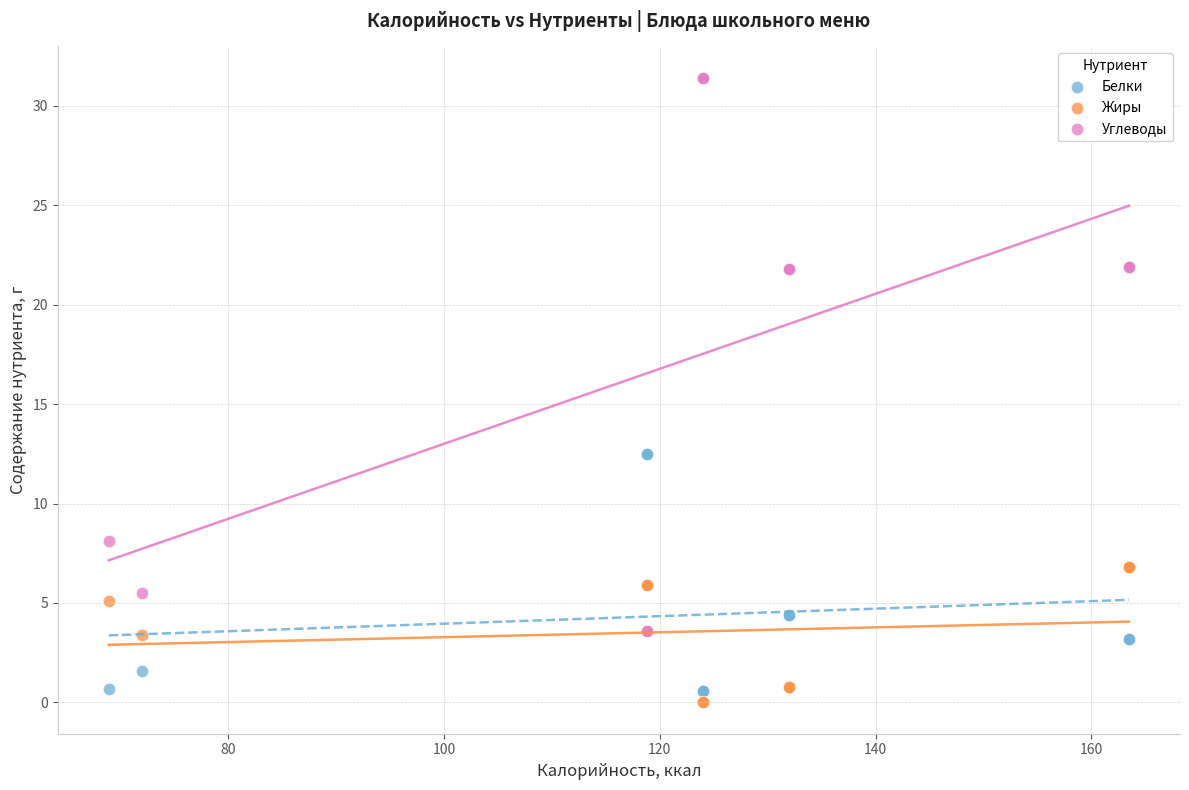

What is the X range (max minus min) for the scatter plot?

94.6